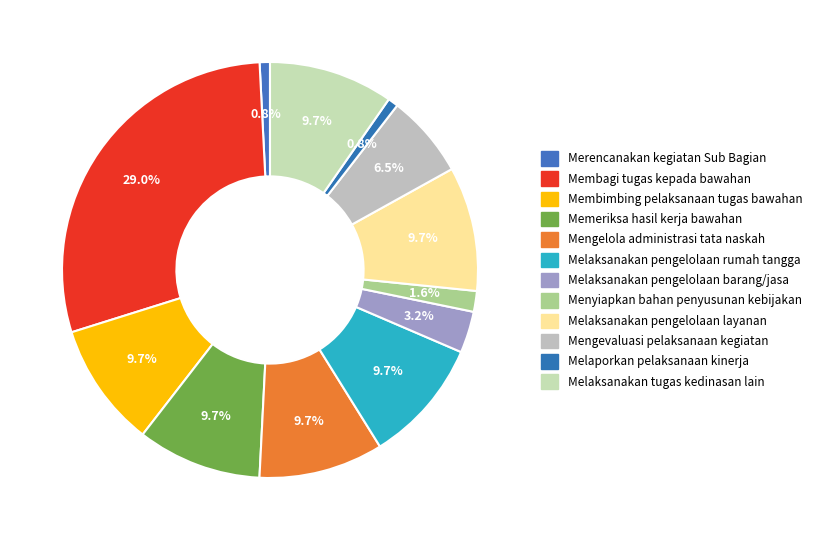

Does any single category account for the majority?

No